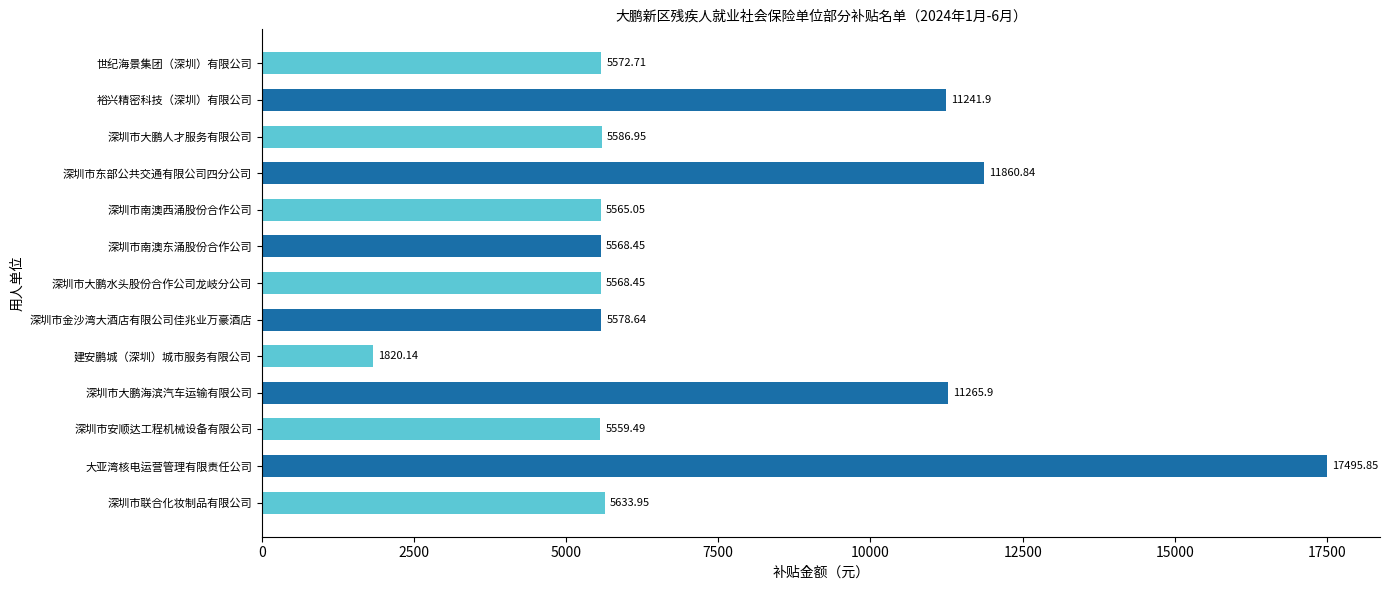

What is the change in value from 深圳市安顺达工程机械设备有限公司 to 深圳市大鹏水头股份合作公司龙岐分公司?

+9.0